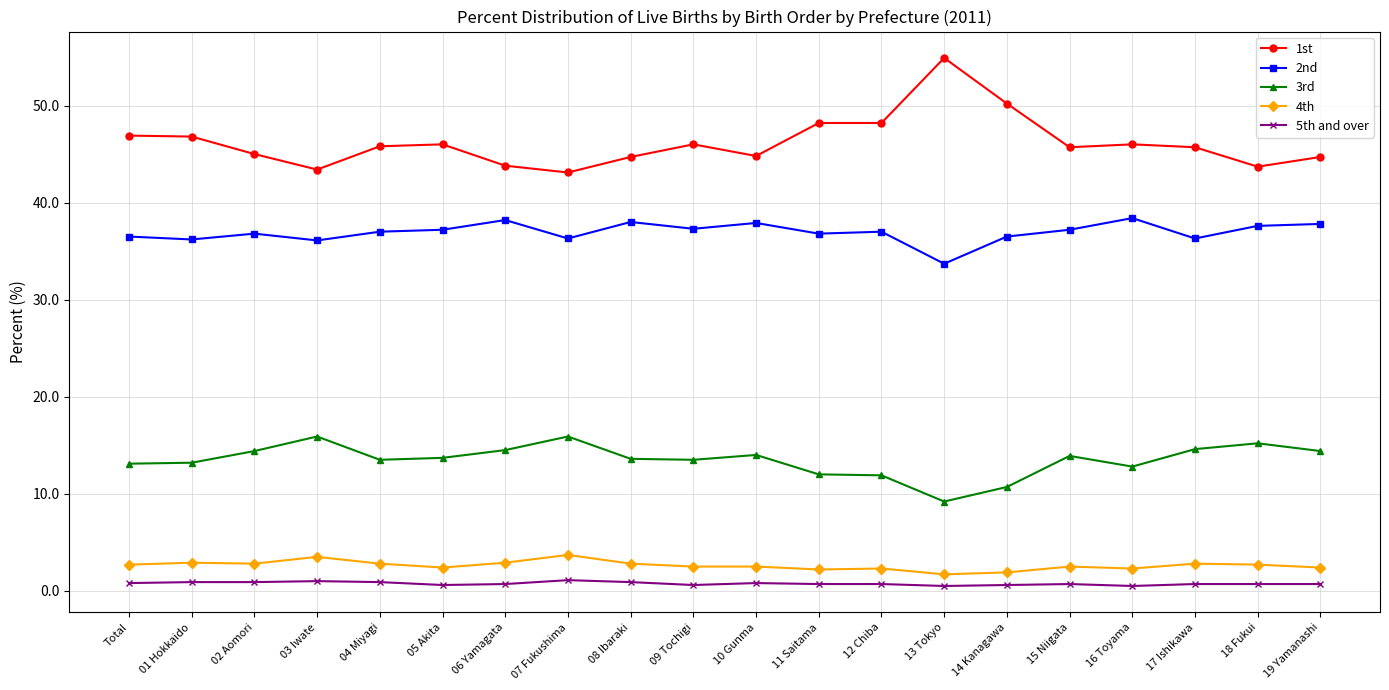

What is the difference between the second highest and minimum values in the 2nd series?

4.5